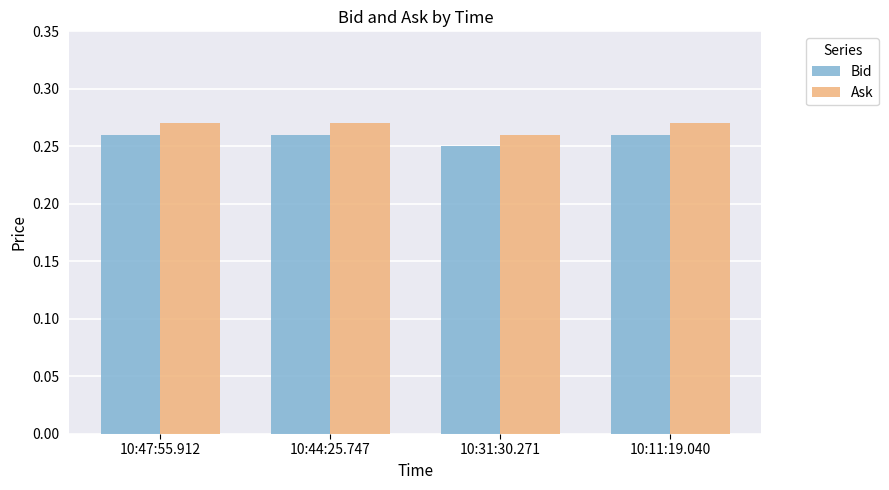

How many series are shown in this chart?

2